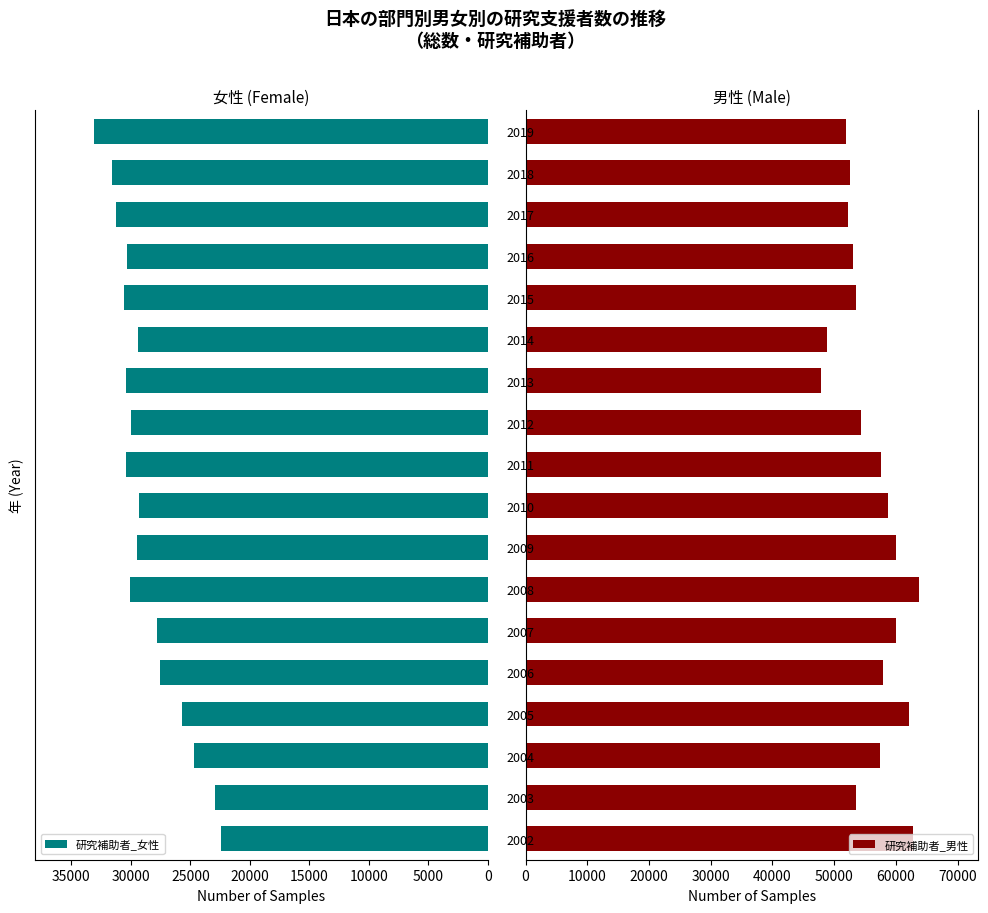

At how many categories does at least one series exceed 56011?

9